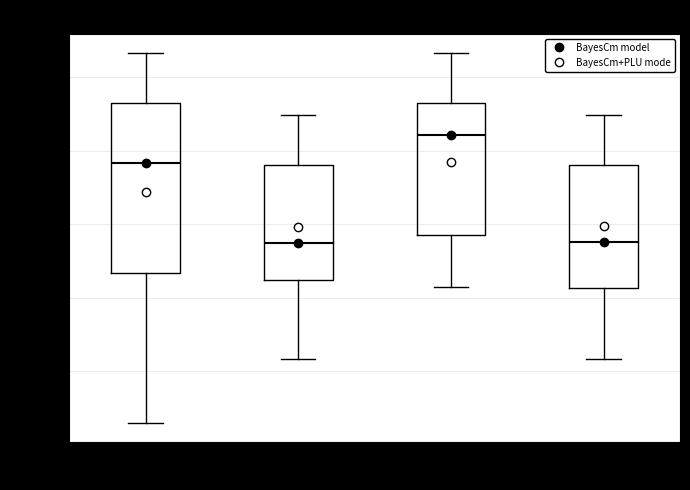

Where does the lower whisker of the box for 06:00-07:00 end on the y-axis? The values are not printed on the chart, so give them approximately, as read against the axis.

98722